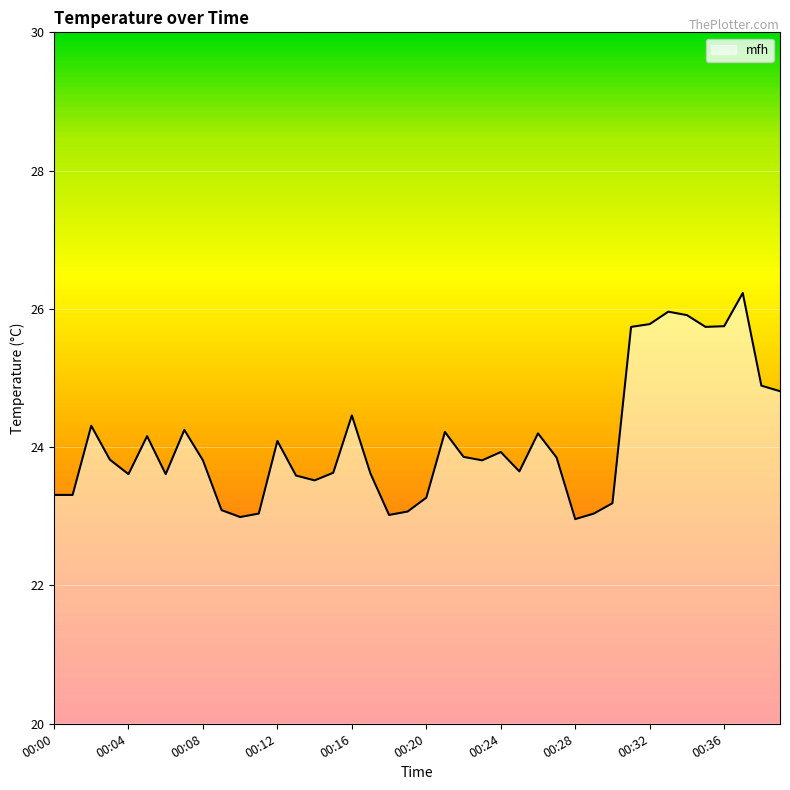

What is the maximum value shown in the chart?

26.2